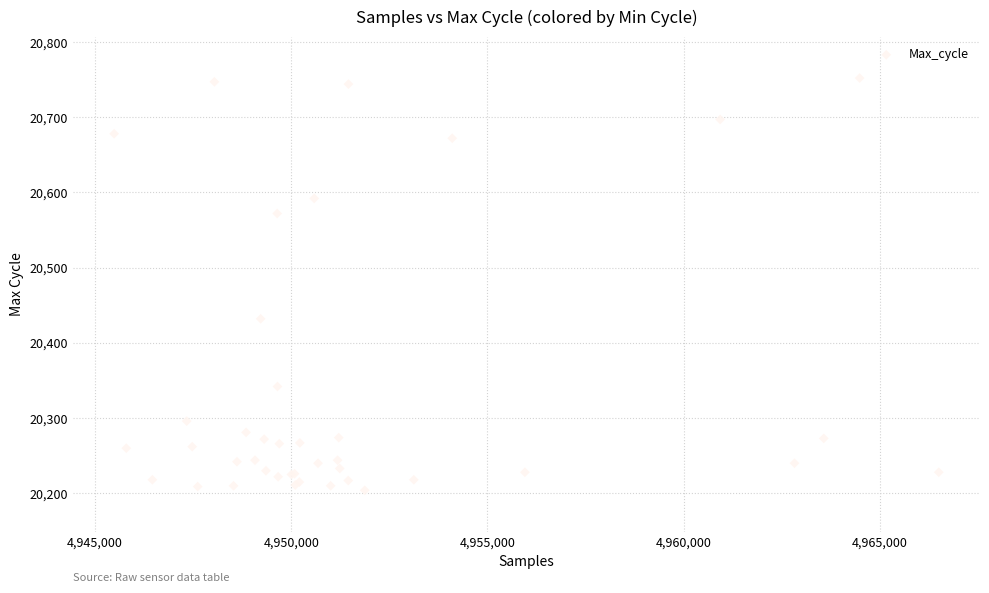

What Y value in the scatter plot is closest to 20478?

20432